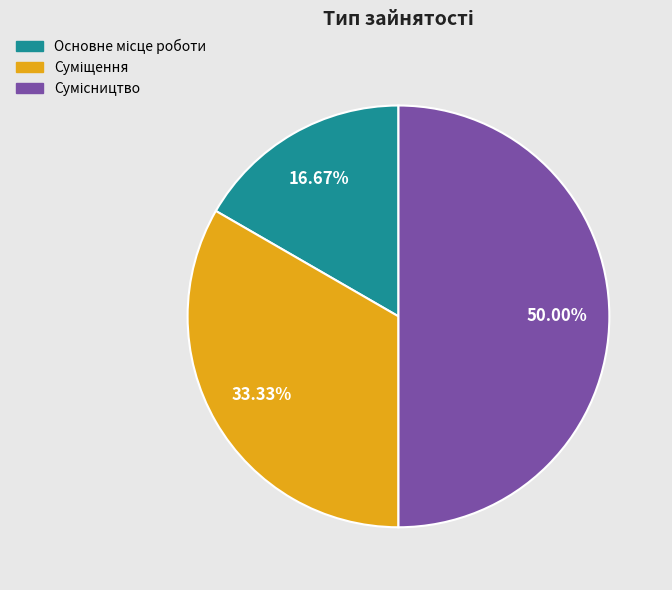

Count the number of slices in the pie.

3